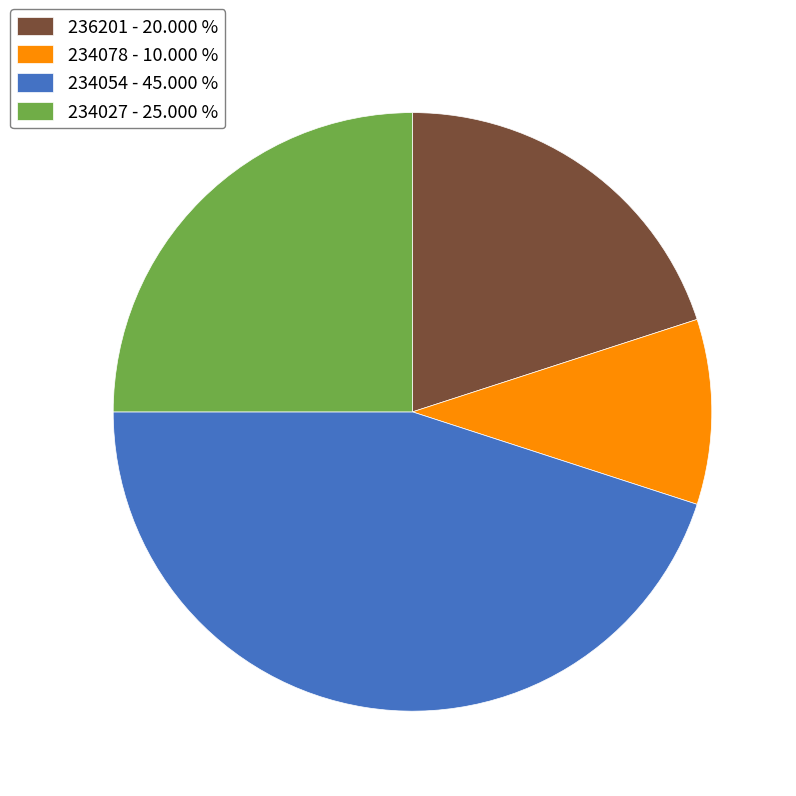

Count the number of slices in the pie.

4